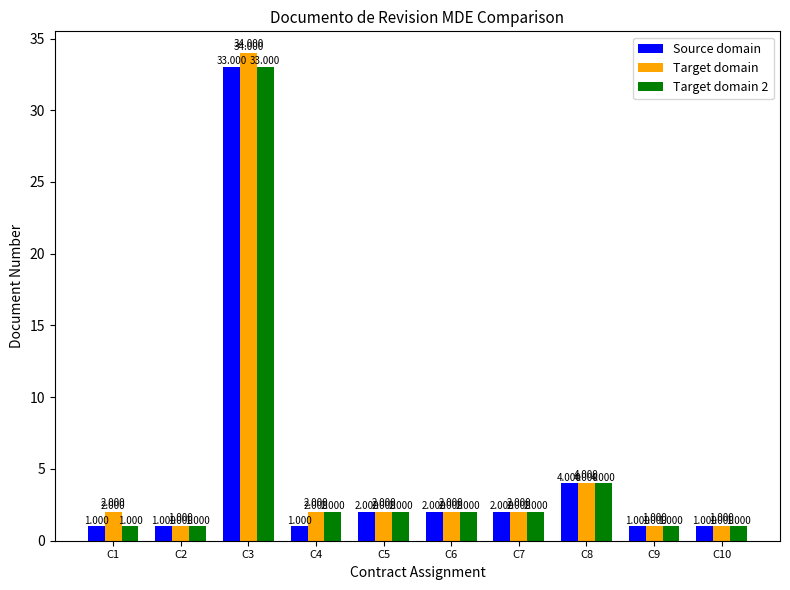

Which series has the largest total across all categories?

Target domain